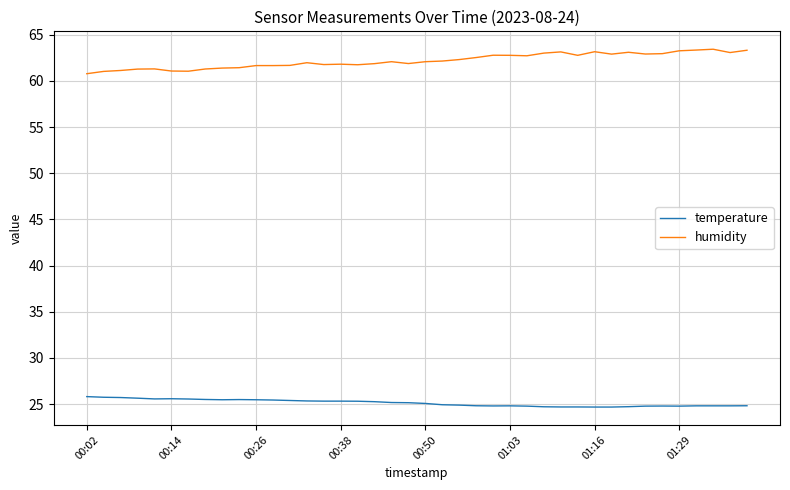

List the series in order of their peak value, lowest first.

temperature, humidity